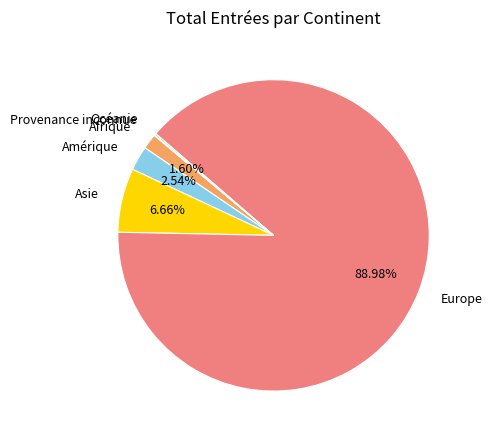

Is the sum of Afrique and Europe greater than half?

Yes